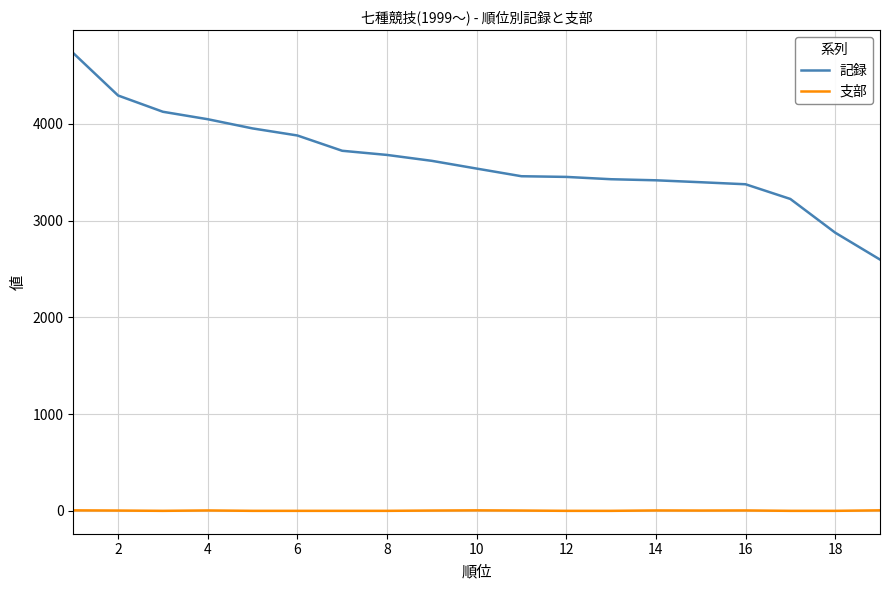

Which series has the widest spread of values?

記録